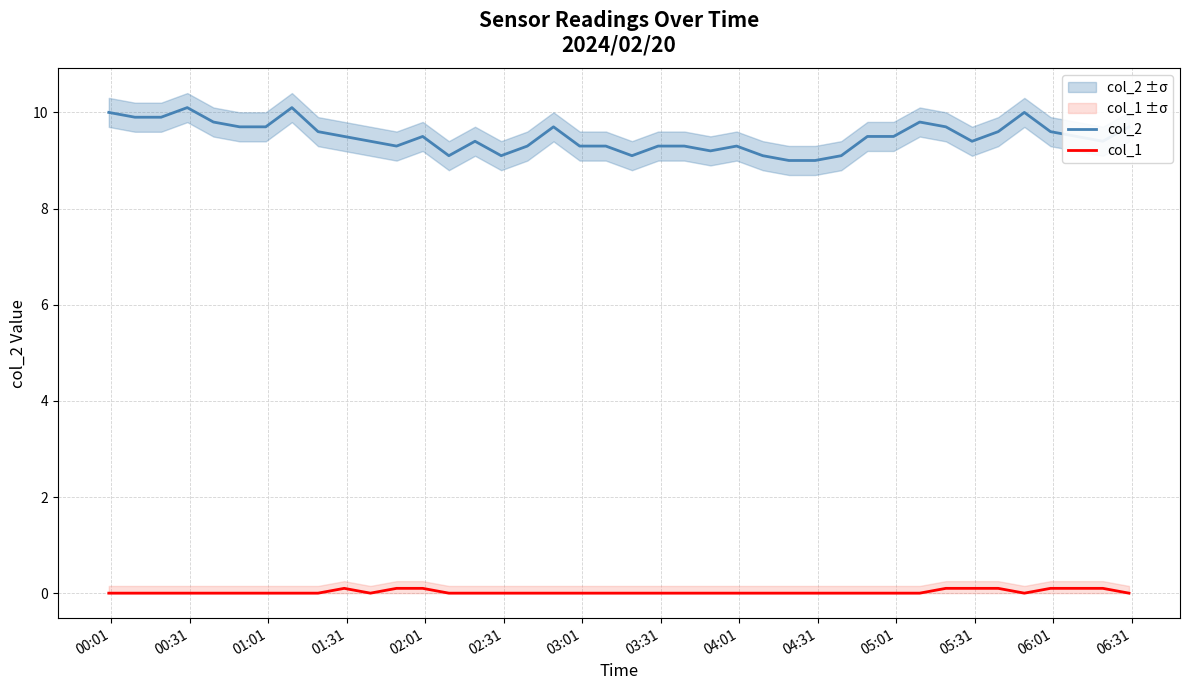

True or false: col_2 and col_1 cross at least once.

False